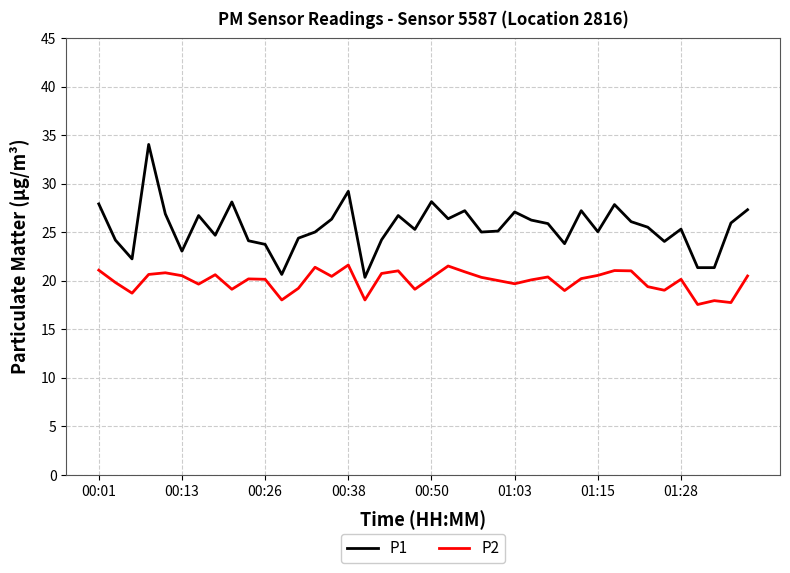

Which series has the largest range (max minus min)?

P1